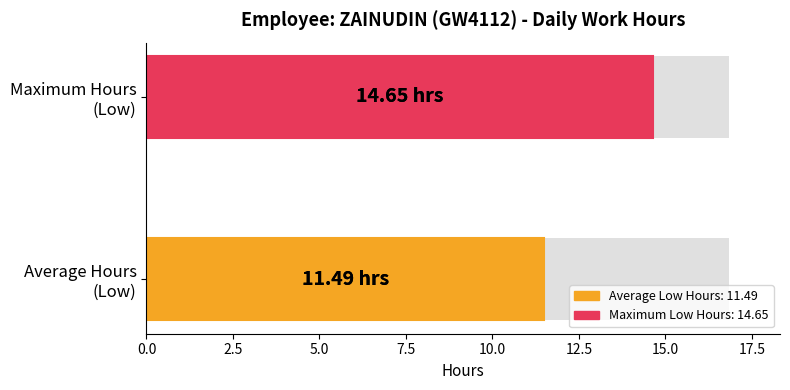

Reading right to left, what are all the values shown in this chart?

14.7	11.5